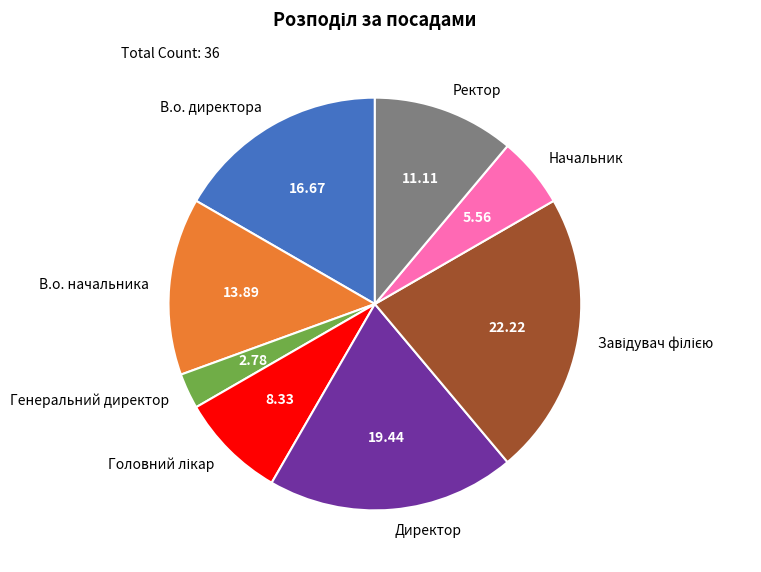

Does any single category account for the majority?

No